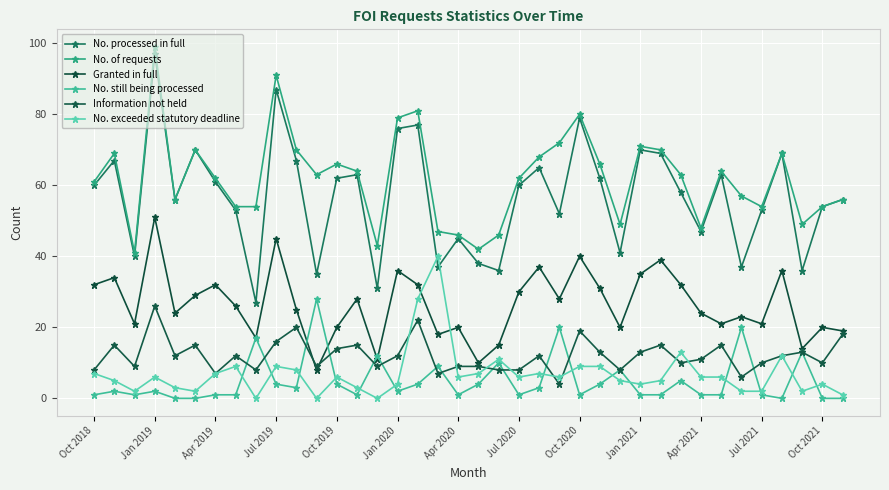

What is the sum of all Granted in full values?

1004